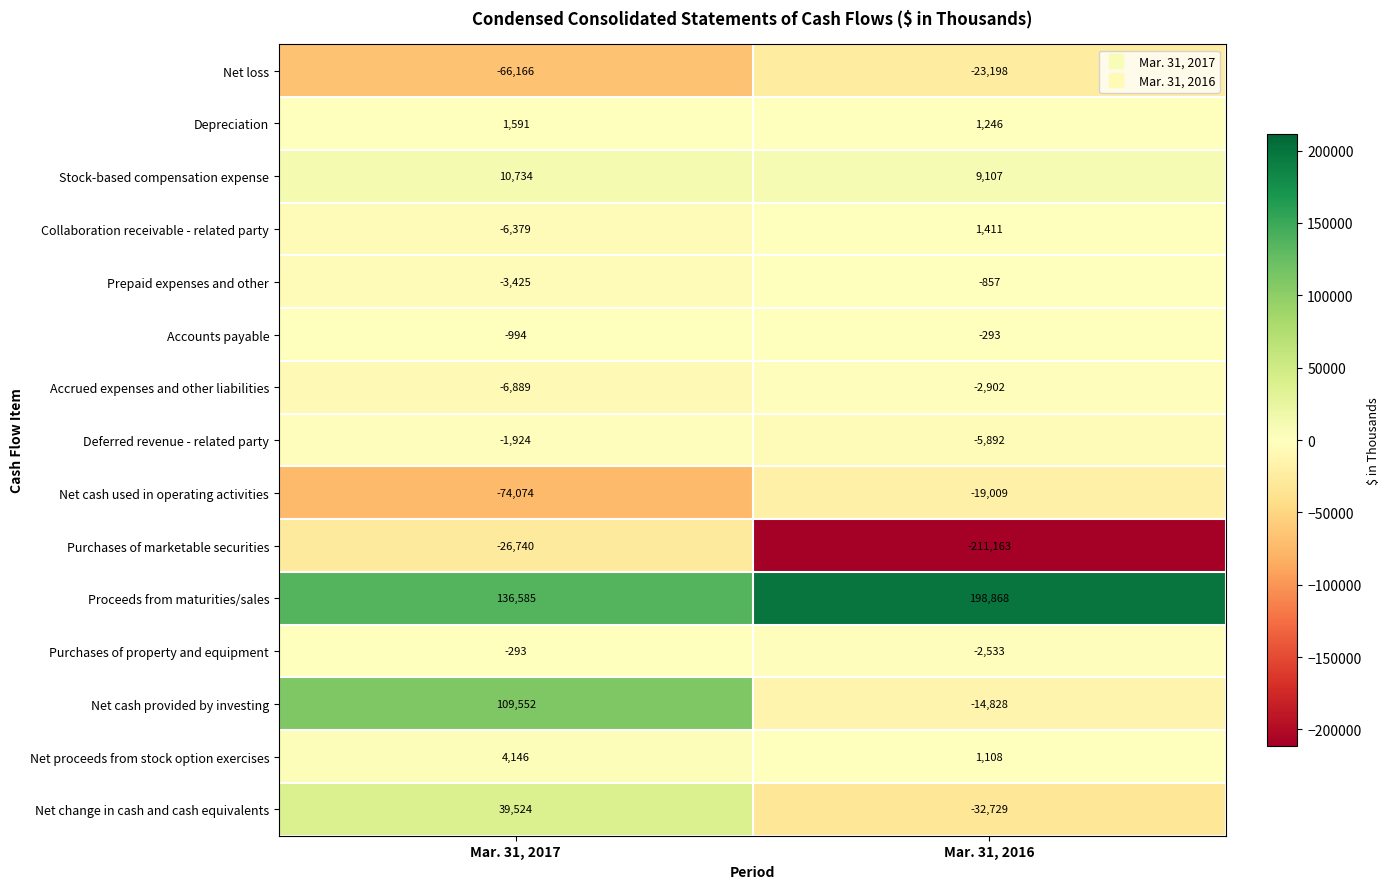

Which series has the largest total across all categories?

Proceeds from maturities/sales